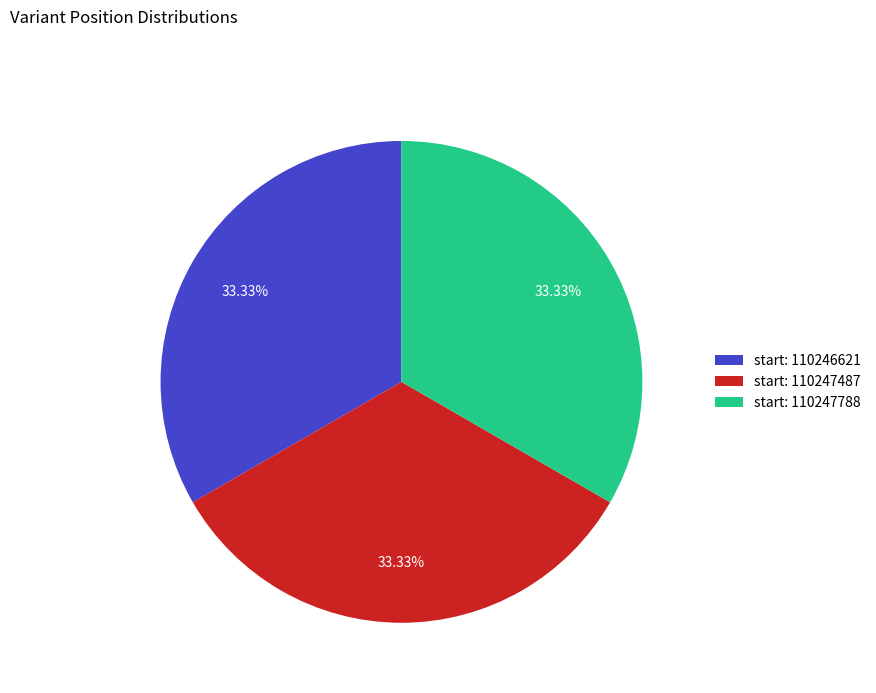

Is there a majority slice in this chart?

No